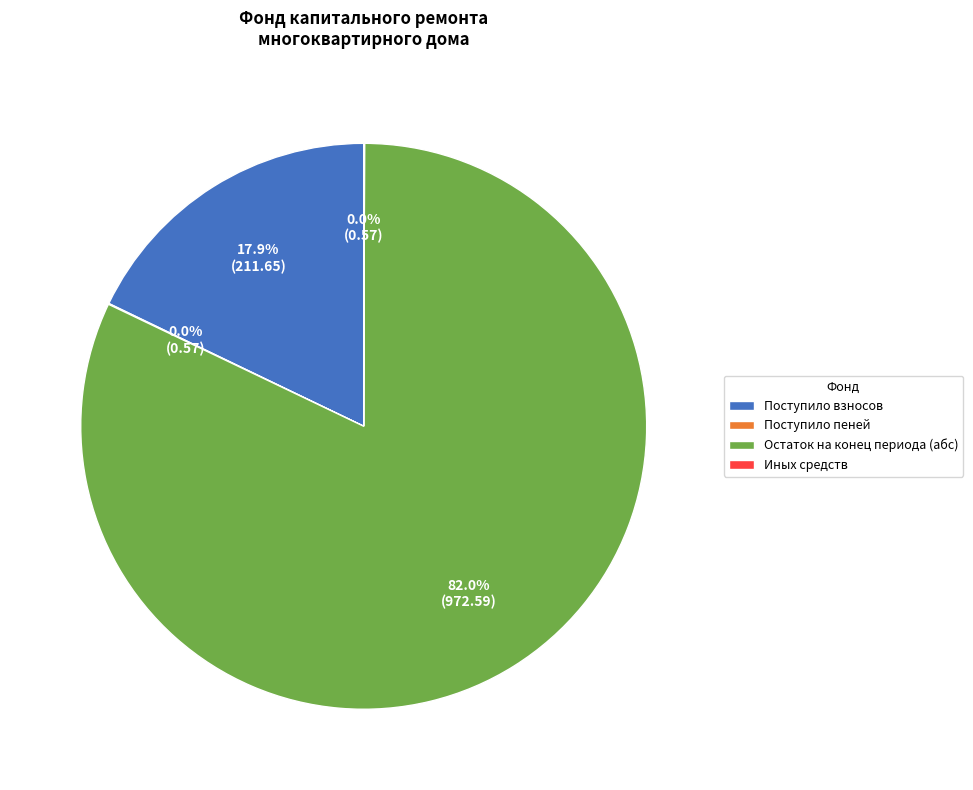

Is there any slice that represents more than half of the pie?

Yes